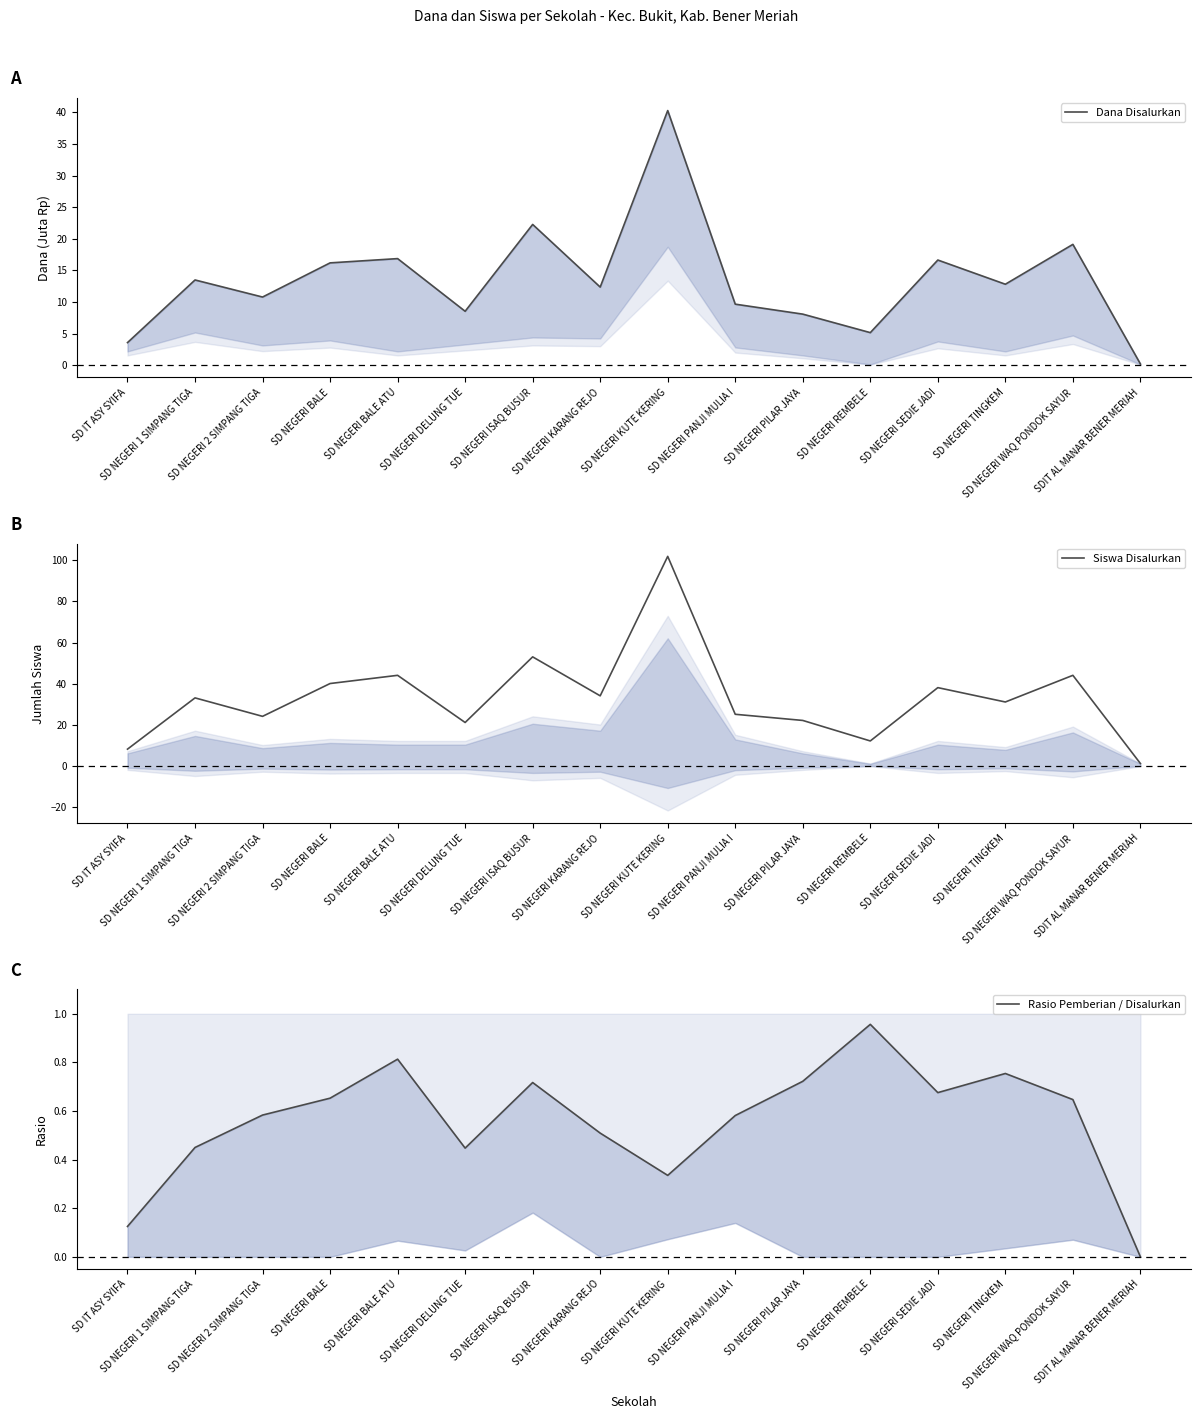

Reading left to right, what are all the values shown in this chart?

Dana Disalurkan: 3.6	13.5	10.8	16.2	16.9	8.6	22.3	12.4	40.3	9.7	8.1	5.2	16.6	12.8	19.1	0.2
Siswa Disalurkan: 8.0	33.0	24.0	40.0	44.0	21.0	53.0	34.0	102.0	25.0	22.0	12.0	38.0	31.0	44.0	1.0
Rasio Pemberian / Disalurkan: 0.1	0.5	0.6	0.7	0.8	0.4	0.7	0.5	0.3	0.6	0.7	1.0	0.7	0.8	0.6	0.0